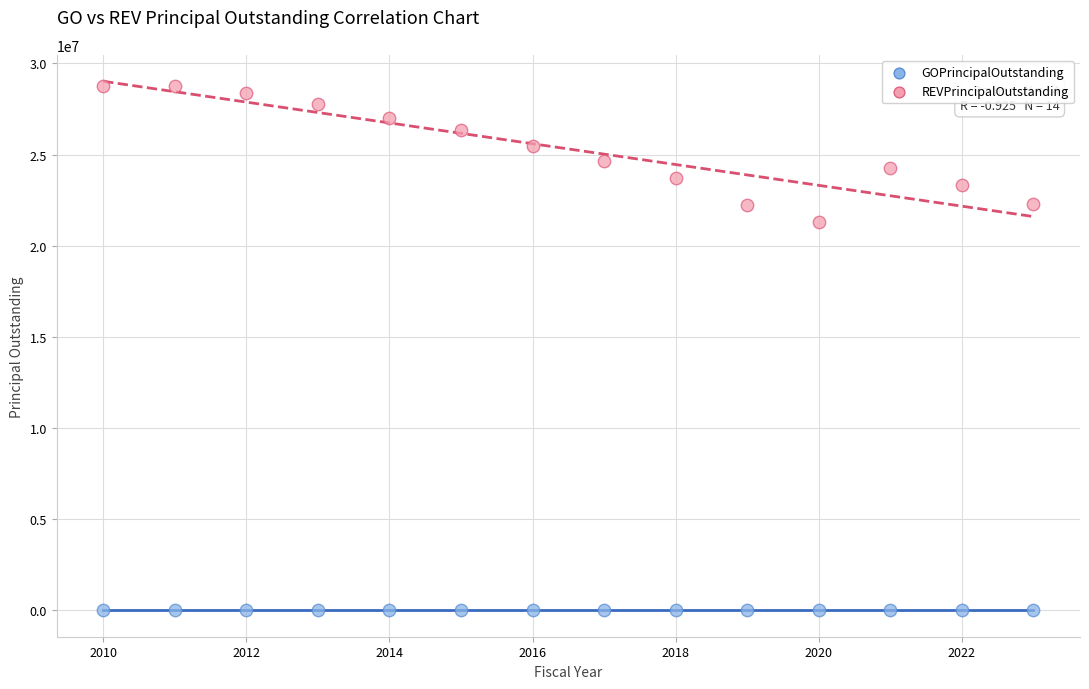

Which series contains the highest Y value?

REVPrincipalOutstanding